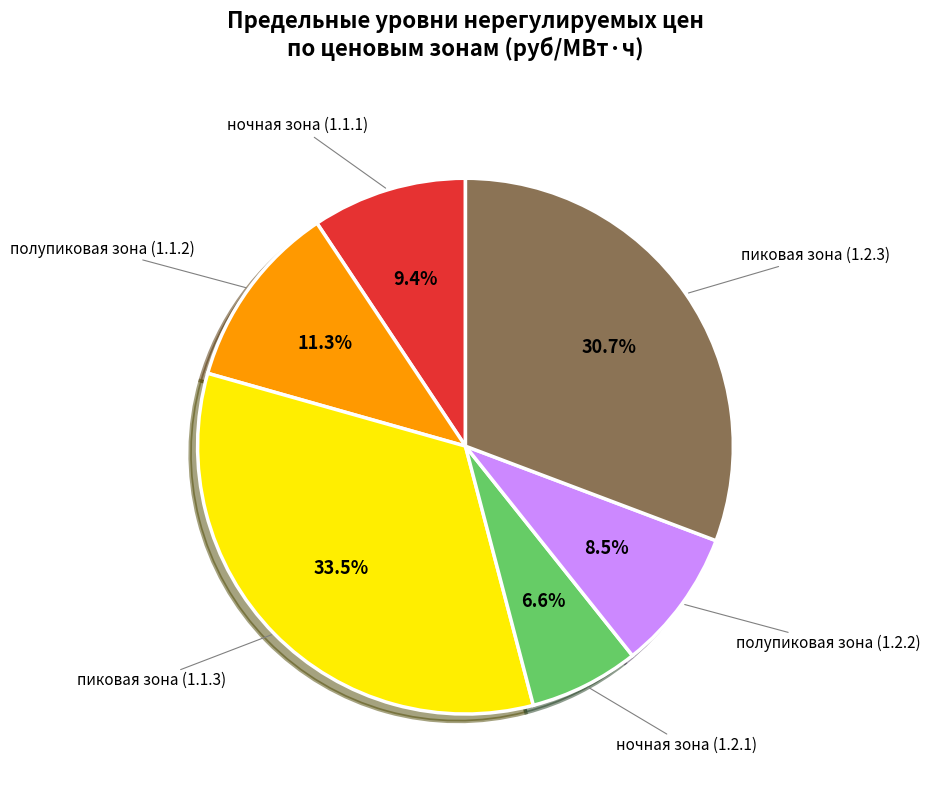

To the nearest percent, what percentage of the pie is ночная зона (1.1.1)?

9%